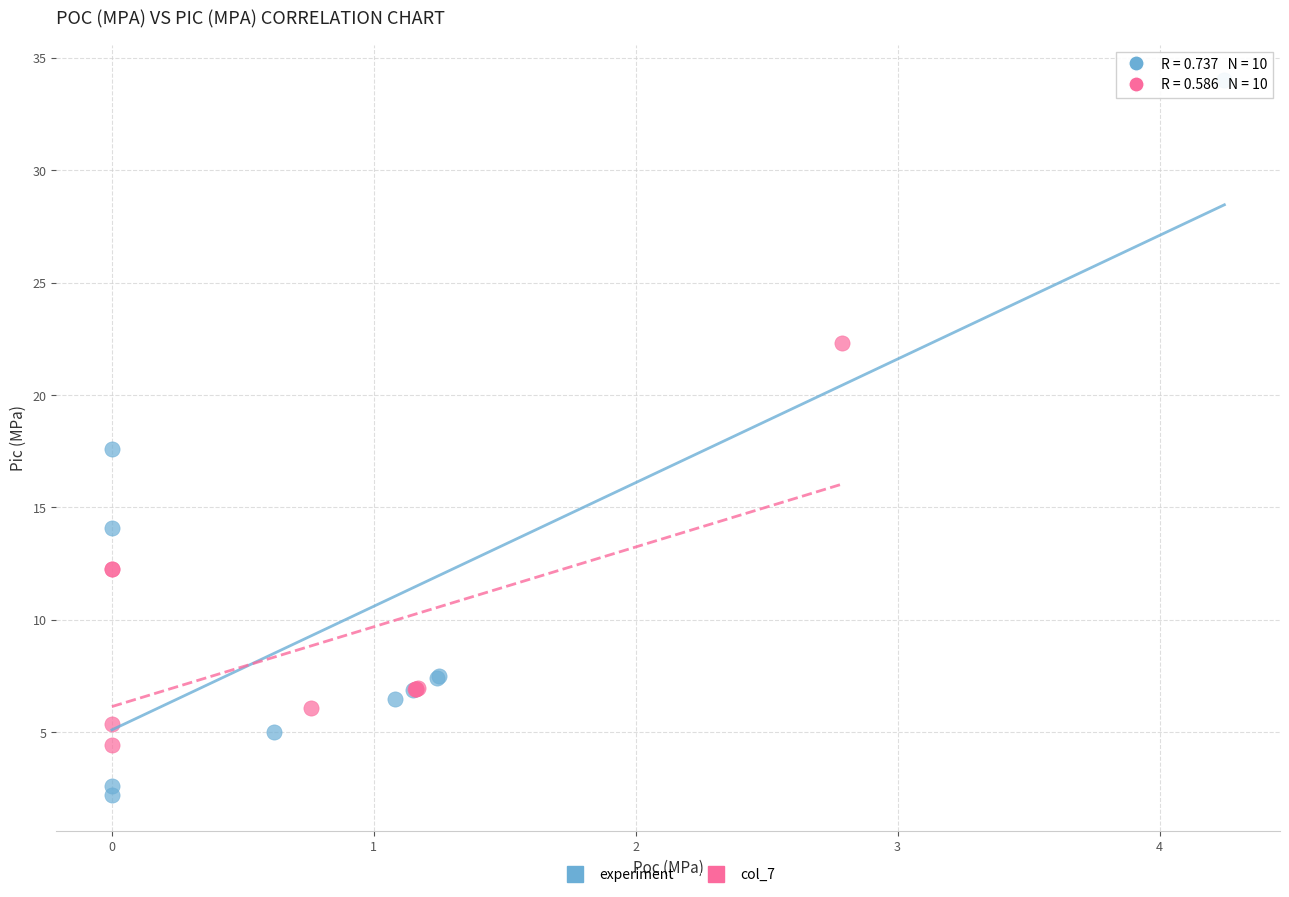

Which series reaches the minimum Y coordinate?

experiment